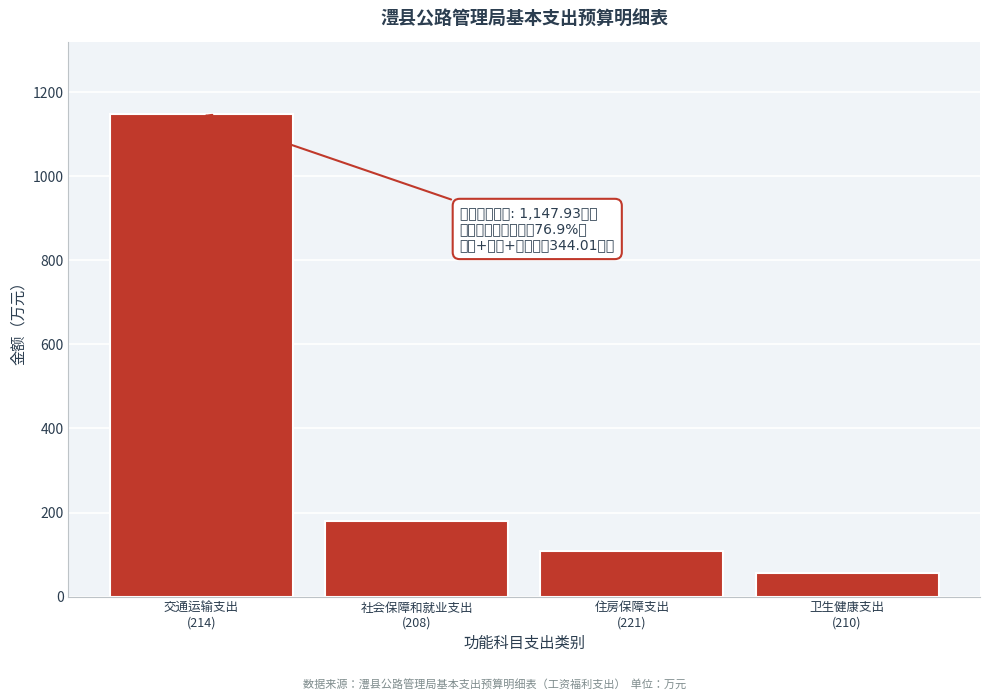

Reading left to right, list all the values displayed in this chart.

1147.9	180.1	108.1	55.8